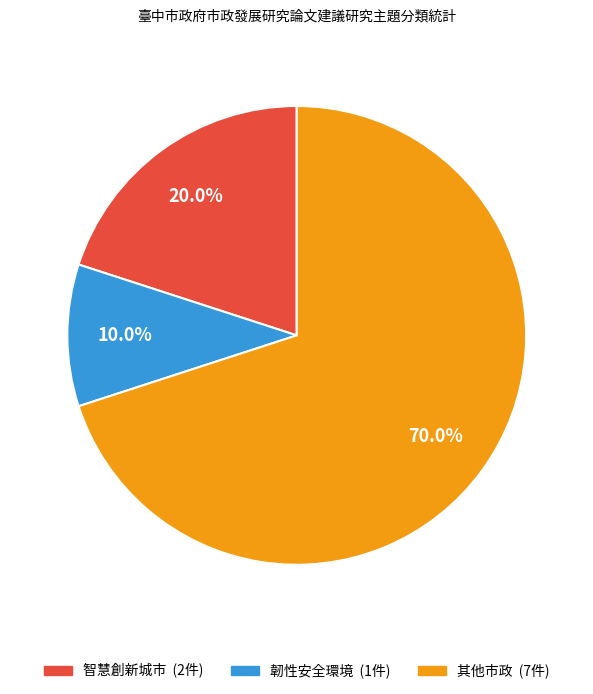

To the nearest percent, what percentage of the pie is 韌性安全環境?

10%